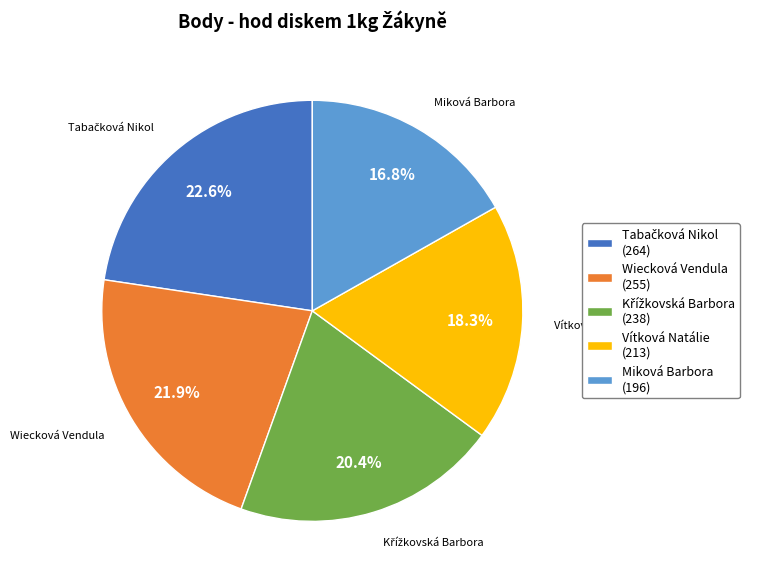

What portion of the pie excludes Wiecková Vendula (255)?

78.1%